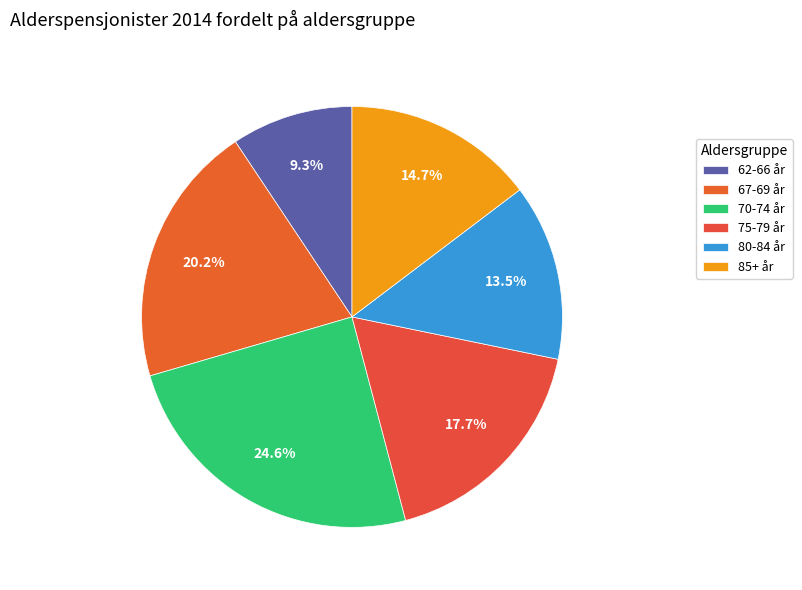

Between 67-69 år and 70-74 år, which is larger?

70-74 år